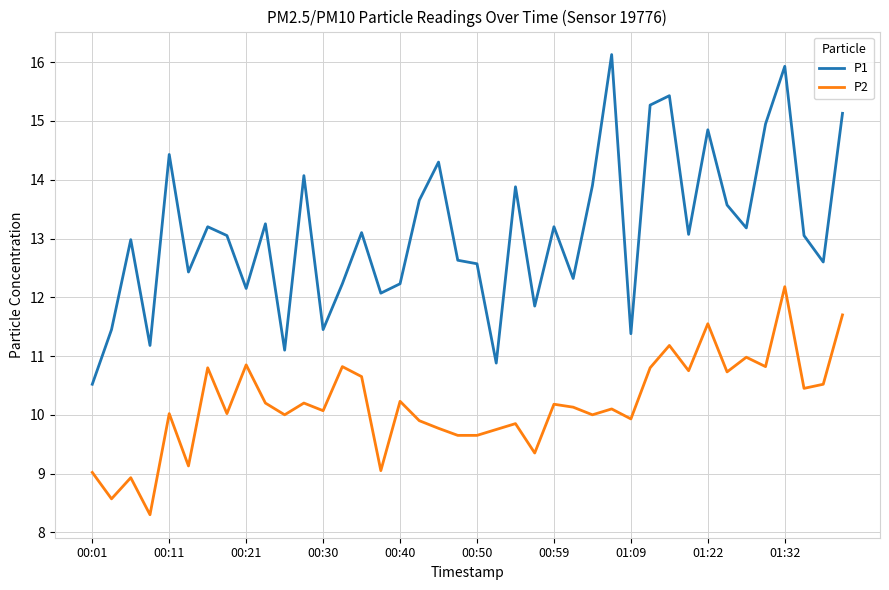

What is the sum of all P2 values?

406.8